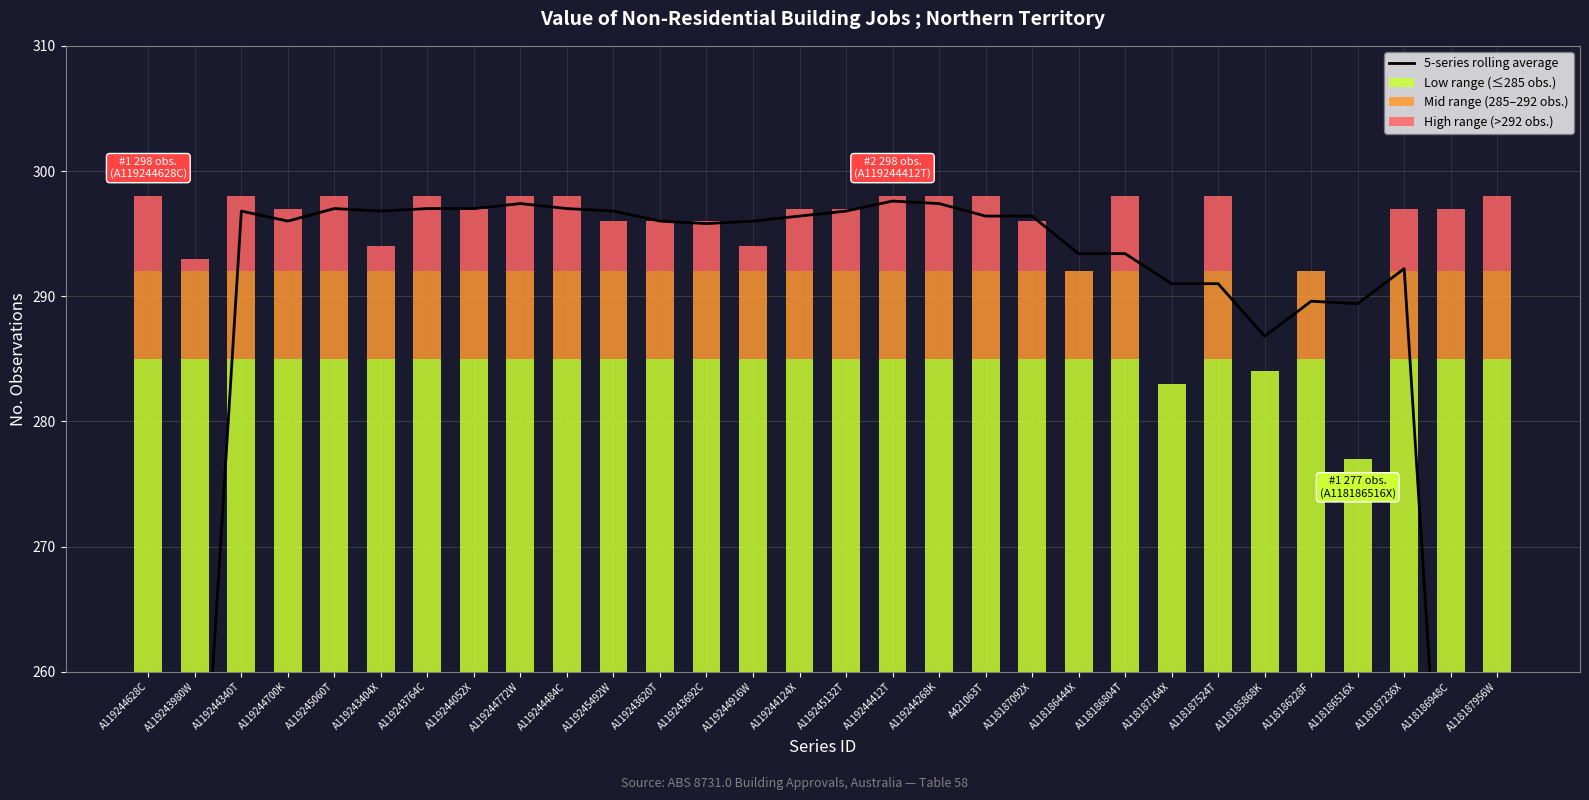

Which series has the largest total across all categories?

Low range (≤285 obs.)